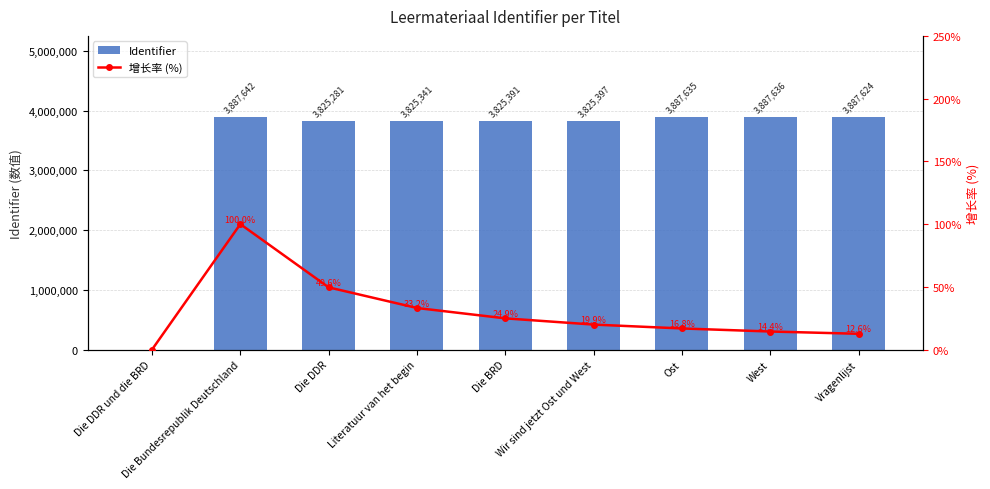

The Identifier series shows 5989165.4 at Vragenlijst. True or false?

False